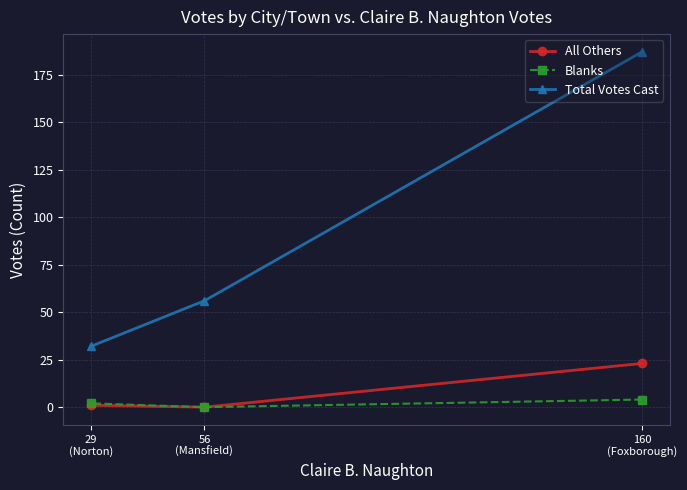

Is the value of All Others at 160
(Foxborough) greater than the value of Blanks at 160
(Foxborough)?

Yes